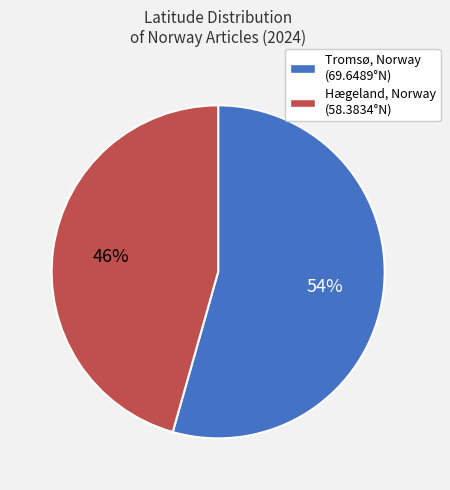

To the nearest percent, what is the average slice percentage?

50%